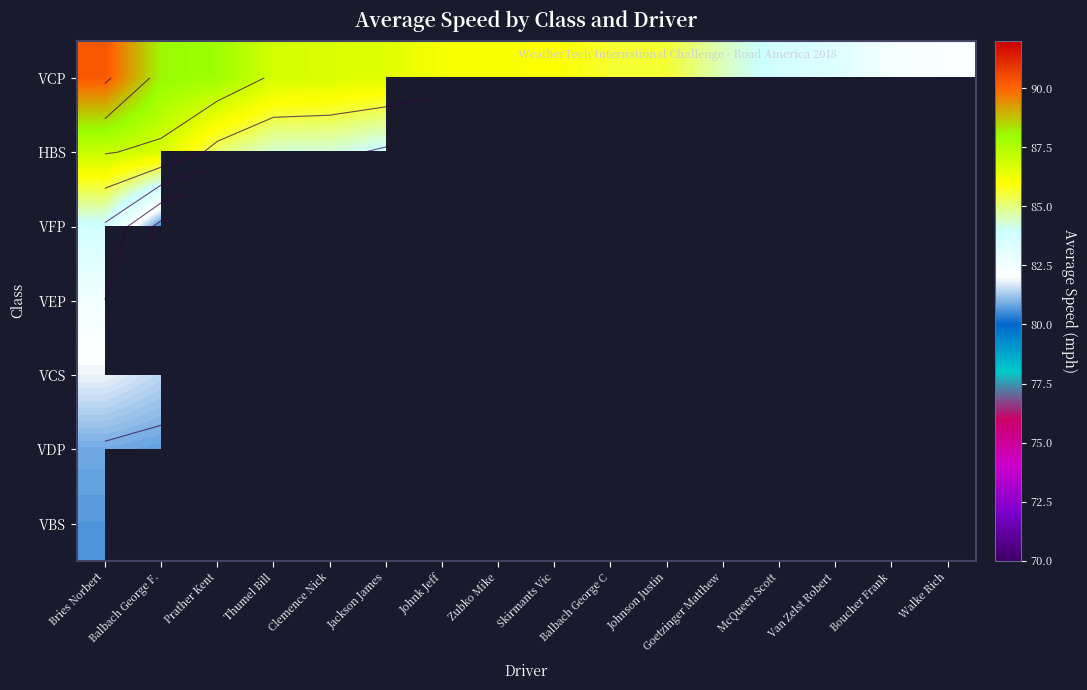

What is the total value across all series at Prather Kent?

173.0